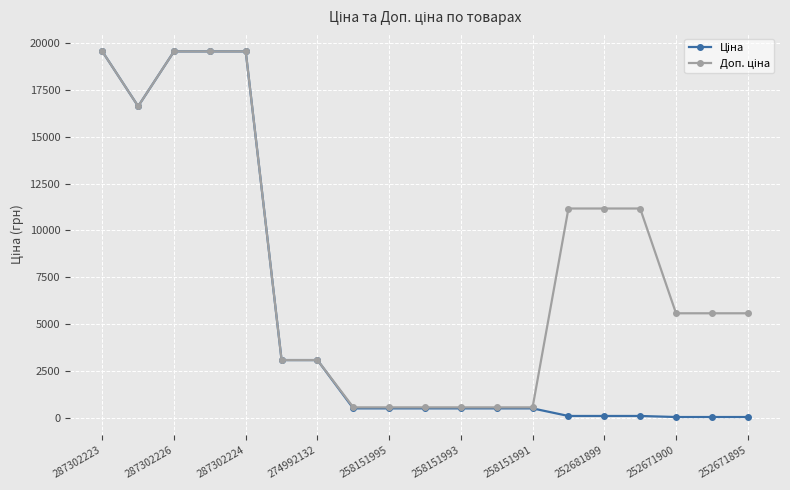

What is the maximum value shown in the chart?

19542.7